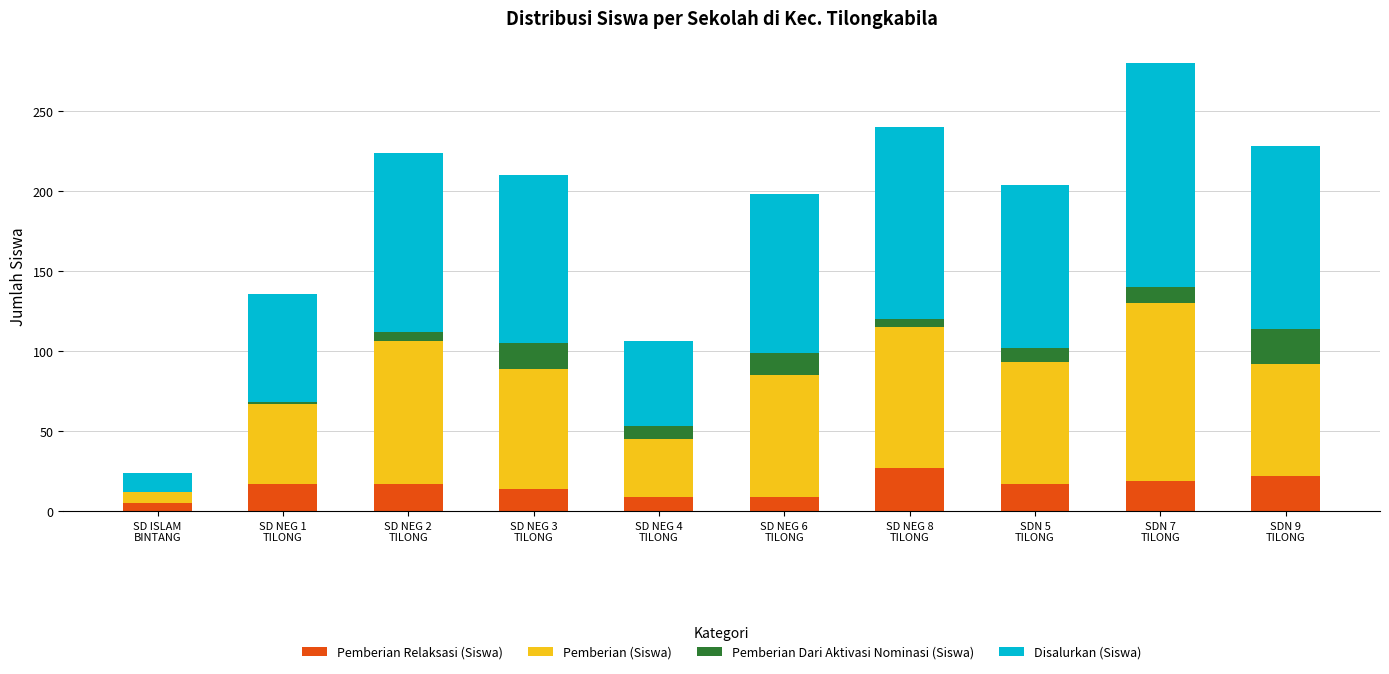

What is the highest value of the Pemberian Relaksasi (Siswa) series?

27